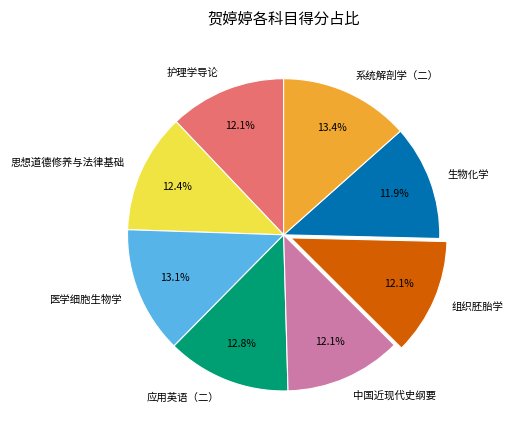

To the nearest percent, what is the average slice percentage?

12%